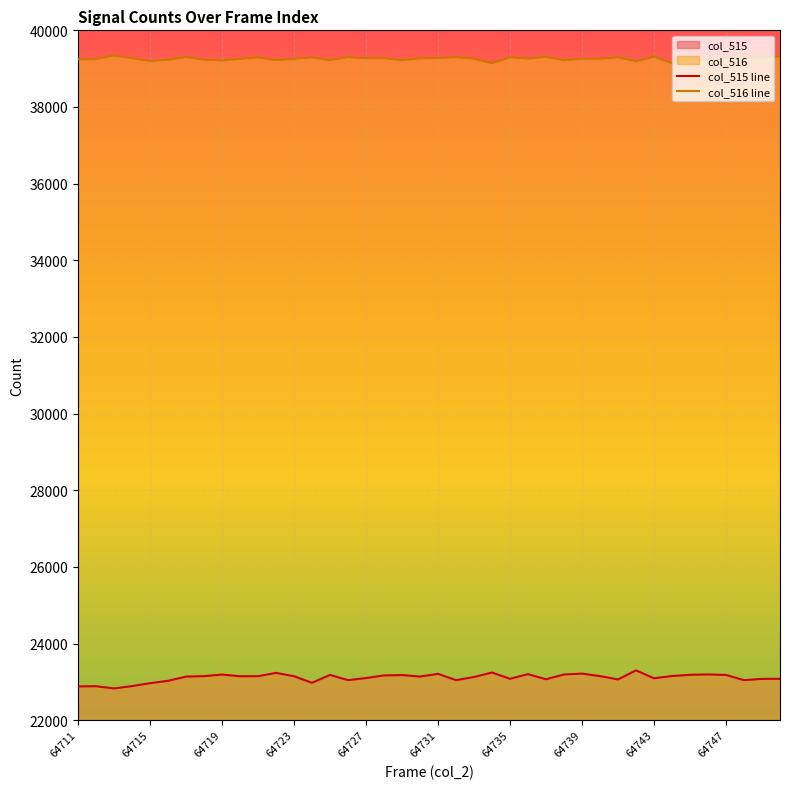

True or false: col_516 and col_515 cross at least once.

False